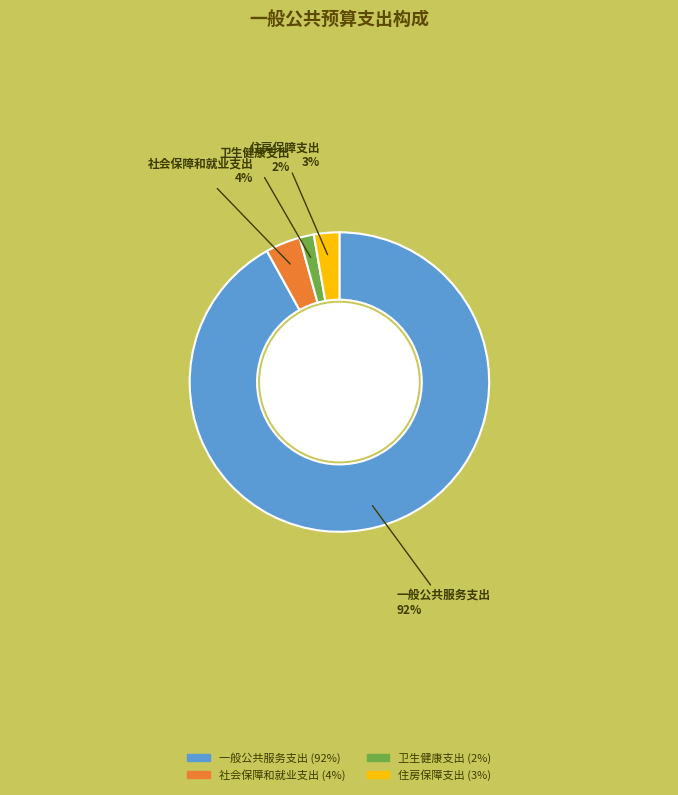

Rank the categories by value from lowest to highest.

卫生健康支出, 住房保障支出, 社会保障和就业支出, 一般公共服务支出